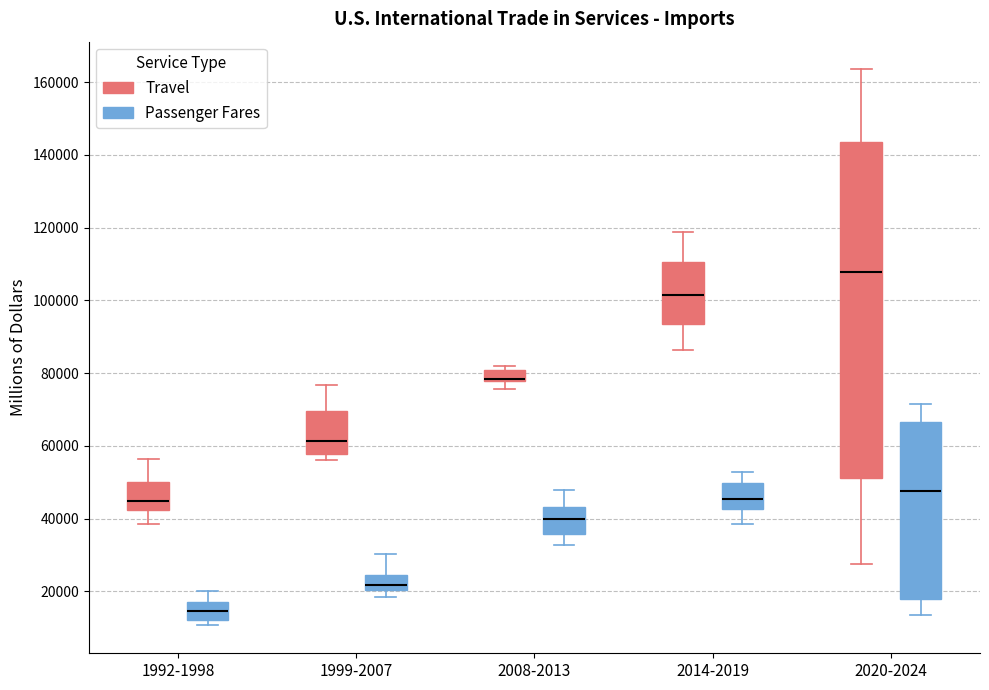

Where does the upper whisker of the box for 1999-2007 (Travel) end on the y-axis? The values are not printed on the chart, so give them approximately, as read against the axis.

76000